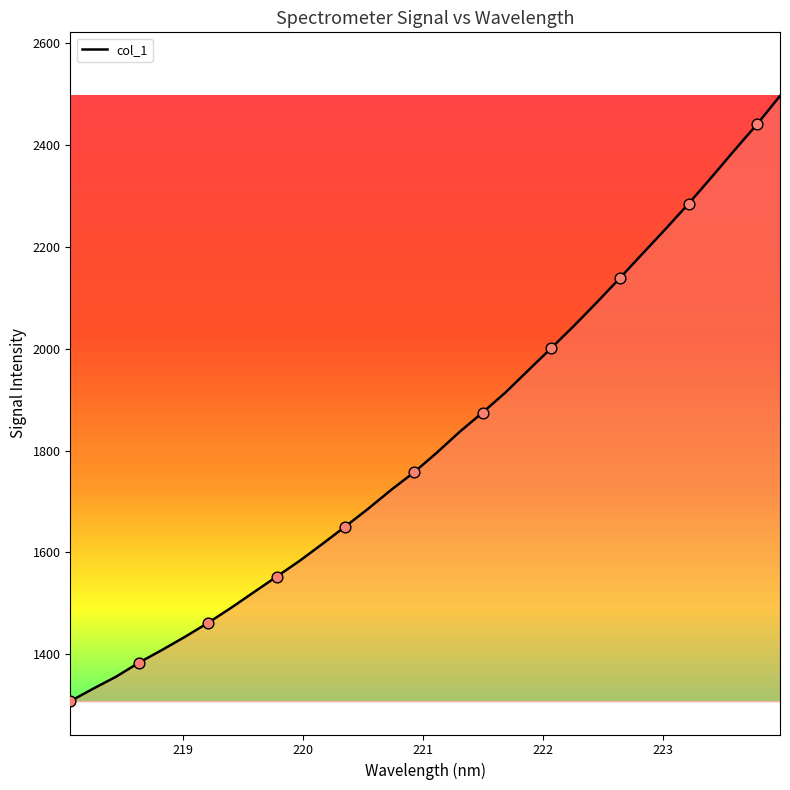

What is the maximum value shown in the chart?

2496.6